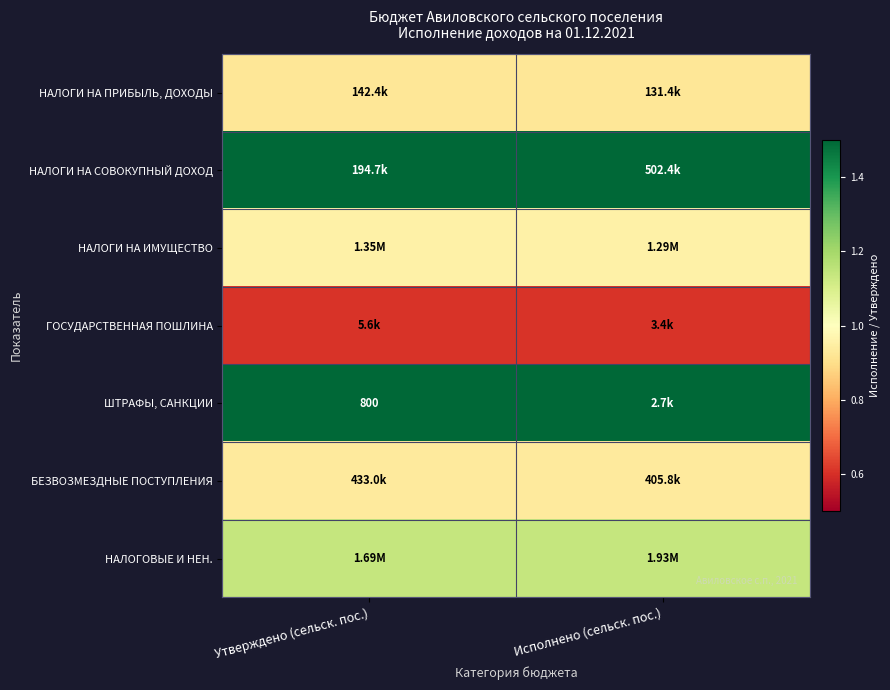

How many series are shown in this chart?

7